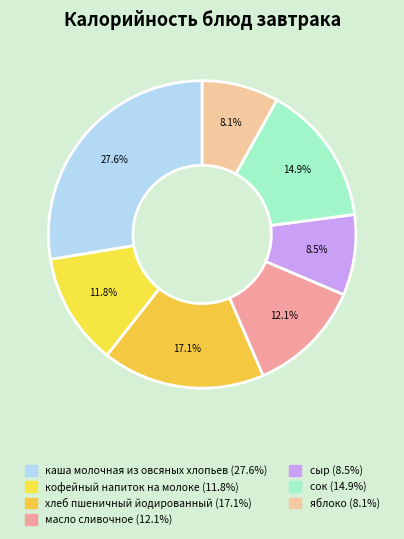

What is the total percentage of яблоко and каша молочная из овсяных хлопьев?

35.7%